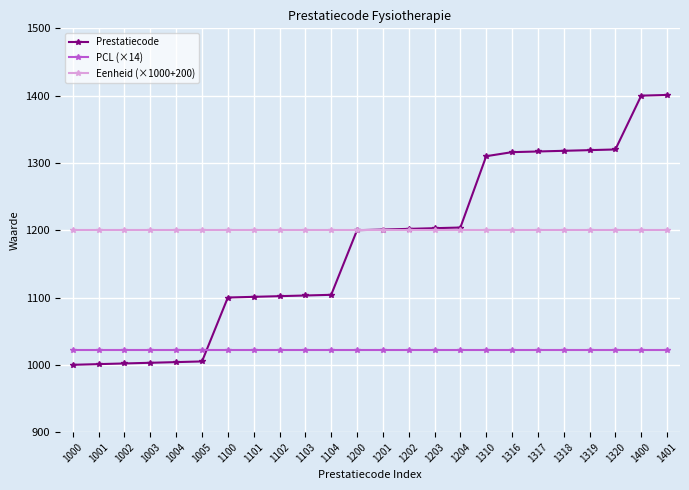

Does the chart have visible grid lines?

Yes